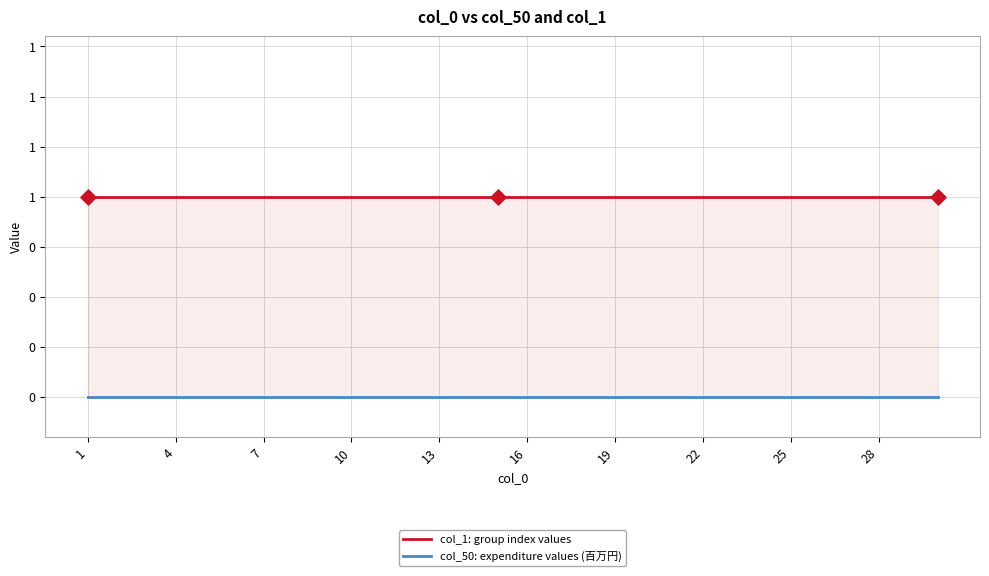

Is the value of col_1: group index values at 13 greater than the value of col_50: expenditure values (百万円) at 25?

Yes